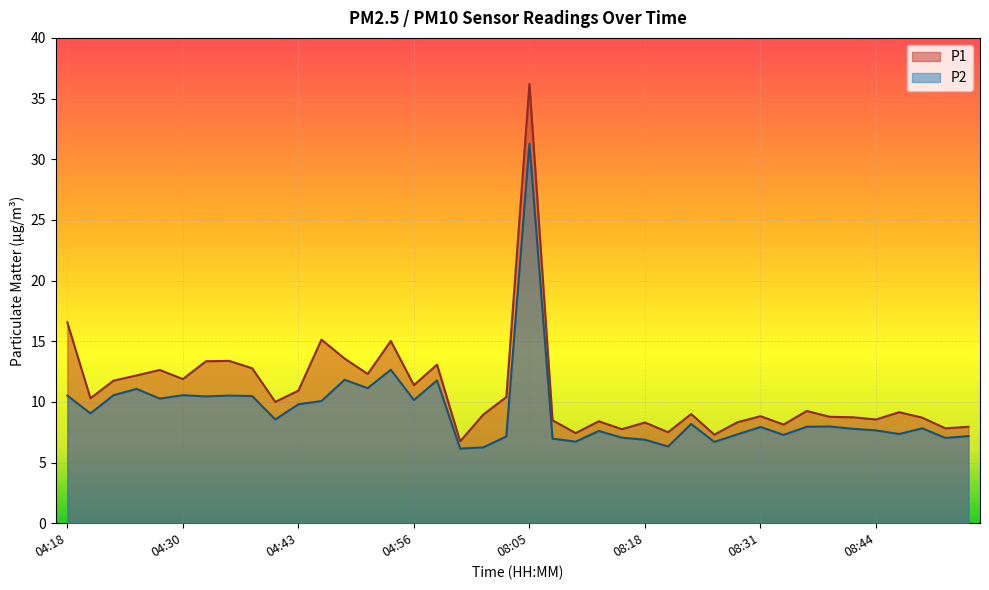

True or false: P1 has a value of 4.1 at 04:51.

False